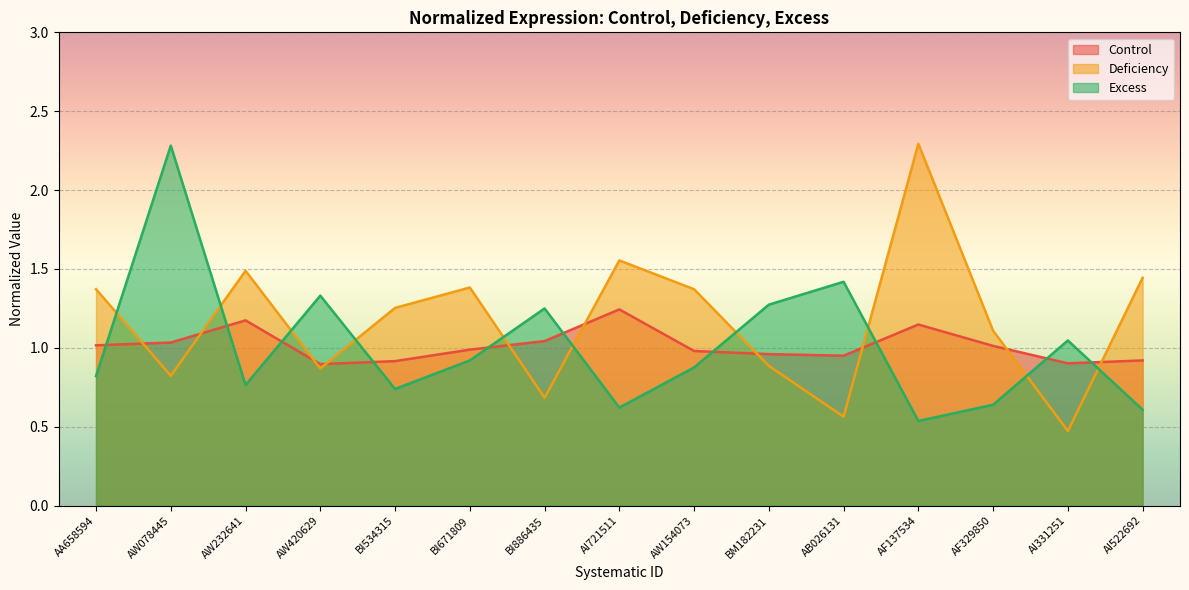

Reading left to right, what are all the values shown in this chart?

Control: AA658594=1.0	AW078445=1.0	AW232641=1.2	AW420629=0.9	BI534315=0.9	BI671809=1.0	BI886435=1.0	AI721511=1.2	AW154073=1.0	BM182231=1.0	AB026131=1.0	AF137534=1.1	AF329850=1.0	AI331251=0.9	AI522692=0.9
Deficiency: AA658594=1.4	AW078445=0.8	AW232641=1.5	AW420629=0.9	BI534315=1.3	BI671809=1.4	BI886435=0.7	AI721511=1.6	AW154073=1.4	BM182231=0.9	AB026131=0.6	AF137534=2.3	AF329850=1.1	AI331251=0.5	AI522692=1.4
Excess: AA658594=0.8	AW078445=2.3	AW232641=0.8	AW420629=1.3	BI534315=0.7	BI671809=0.9	BI886435=1.2	AI721511=0.6	AW154073=0.9	BM182231=1.3	AB026131=1.4	AF137534=0.5	AF329850=0.6	AI331251=1.0	AI522692=0.6